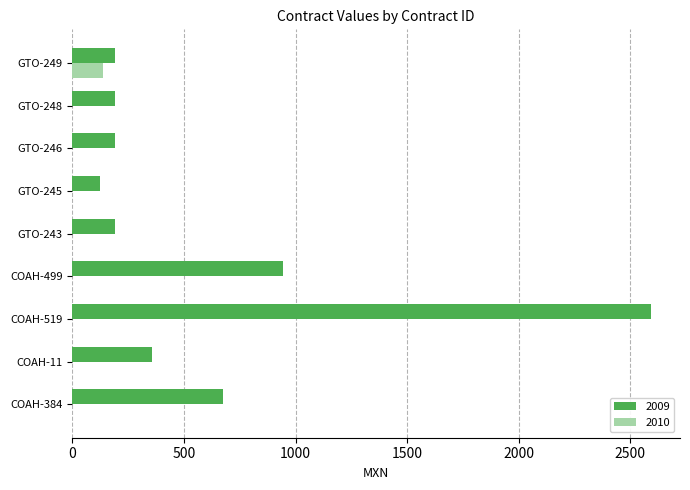

The 2009 series shows 3386.2 at COAH-519. True or false?

False